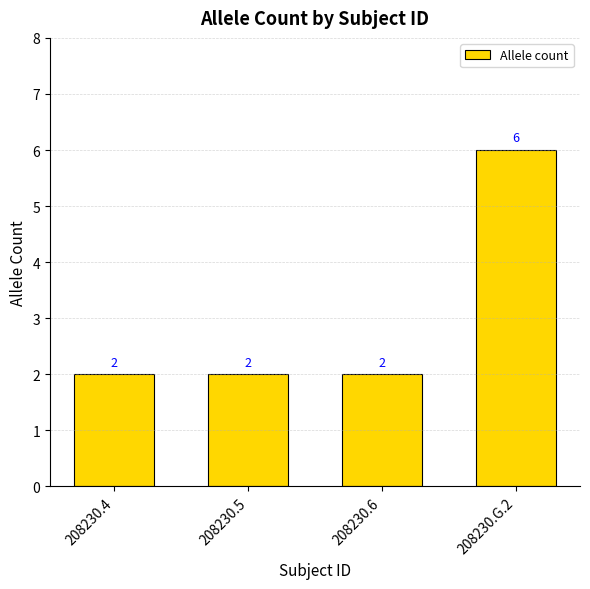

What is the change in value from 208230.5 to 208230.G.2?

+4